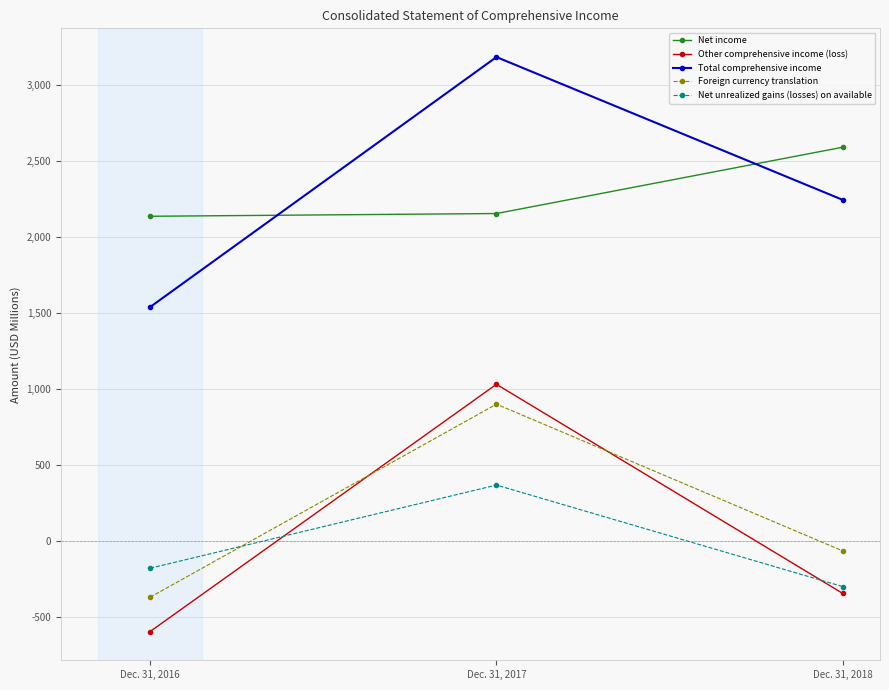

The Other comprehensive income (loss) series shows 1575 at Dec. 31, 2017. True or false?

False